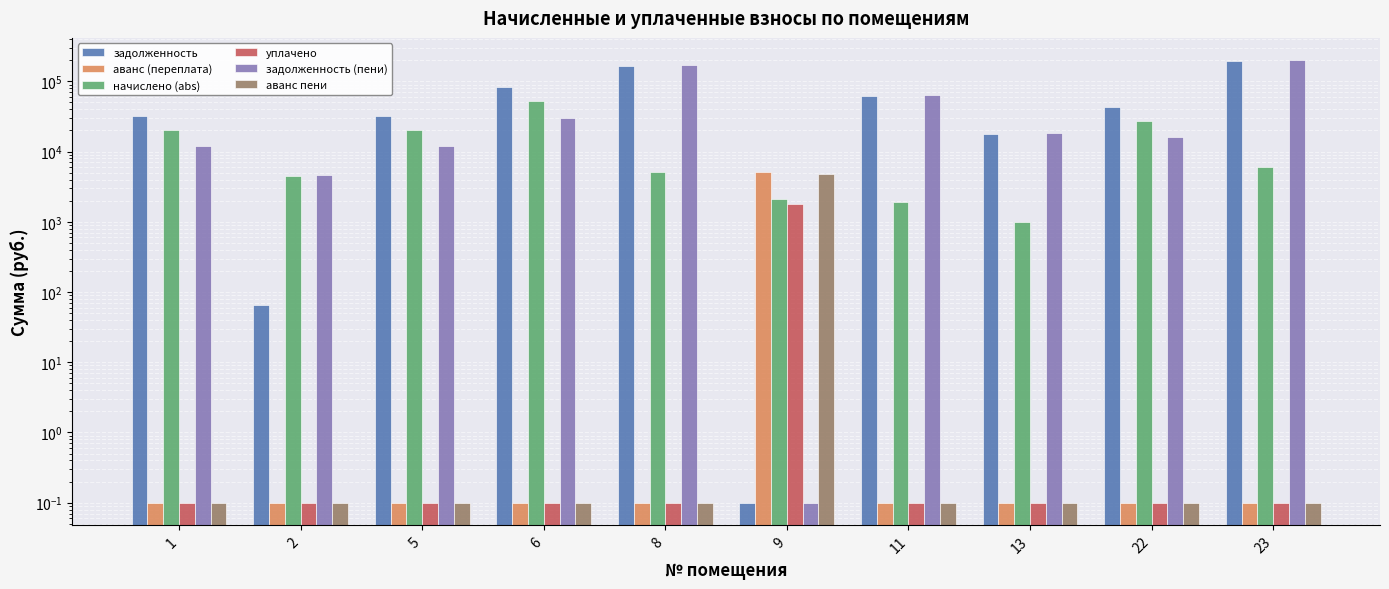

True or false: задолженность has a value of 82078.0 at 6.

True